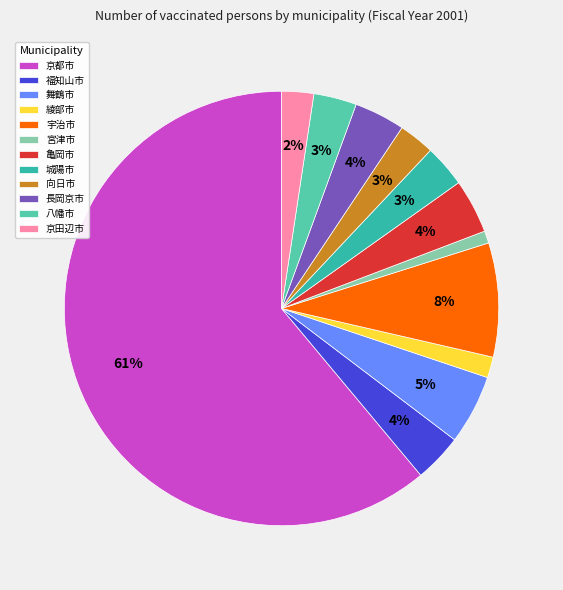

What portion of the pie excludes 京田辺市?

97.6%